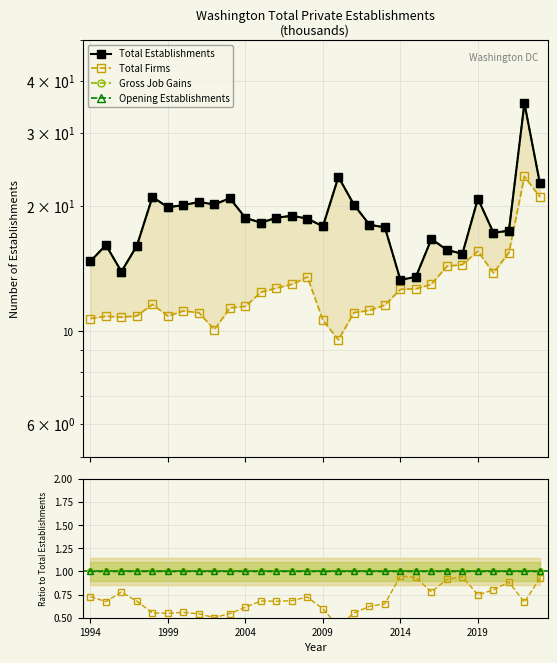

Rank the categories by Gross Job Gains value from highest to lowest.

2022, 2010, 2023, 1998, 2003, 2019, 2001, 2002, 2011, 2000, 1999, 2007, 2006, 2004, 2008, 2005, 2012, 2009, 2013, 2021, 2020, 2016, 1995, 1997, 2017, 2018, 1994, 1996, 2015, 2014